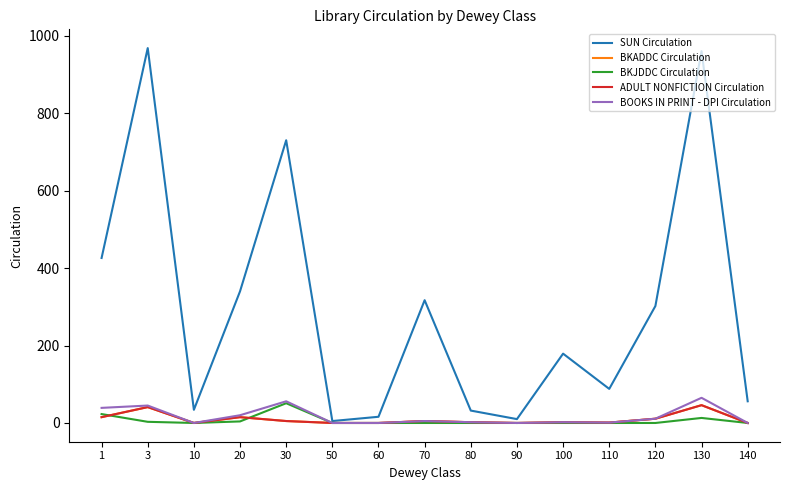

True or false: SUN Circulation and BKADDC Circulation intersect in this chart.

False